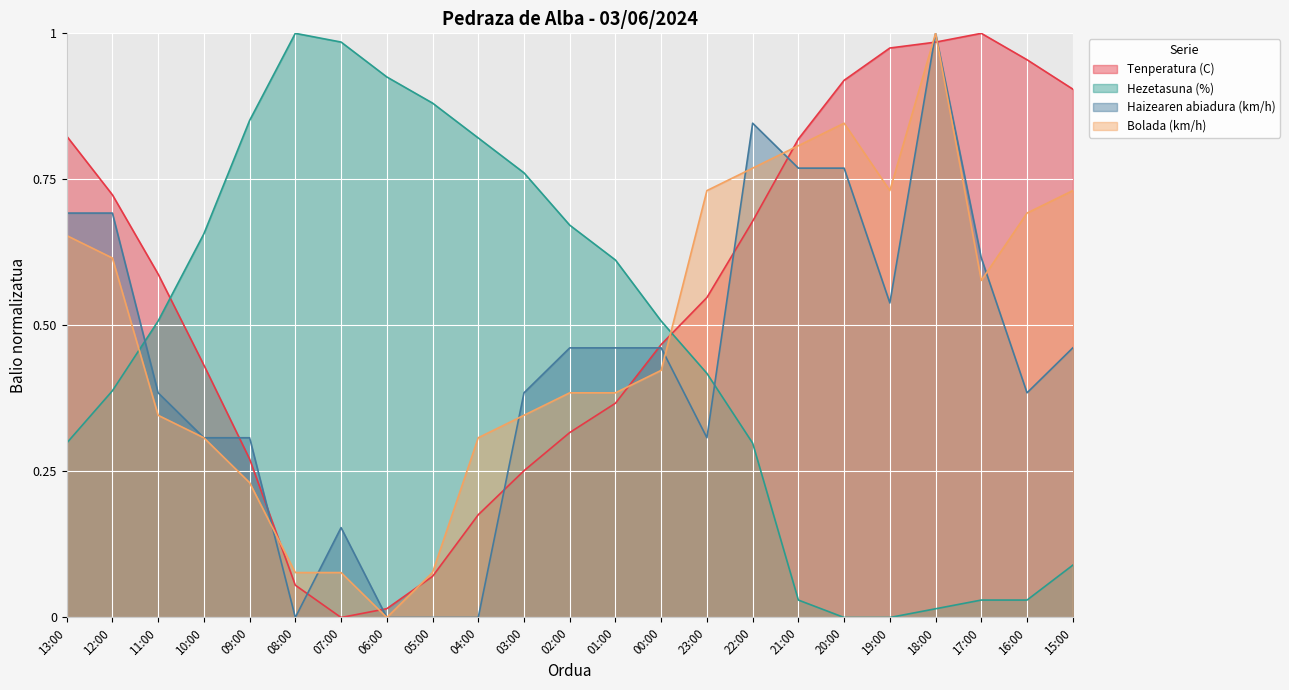

How many series are shown in this chart?

4